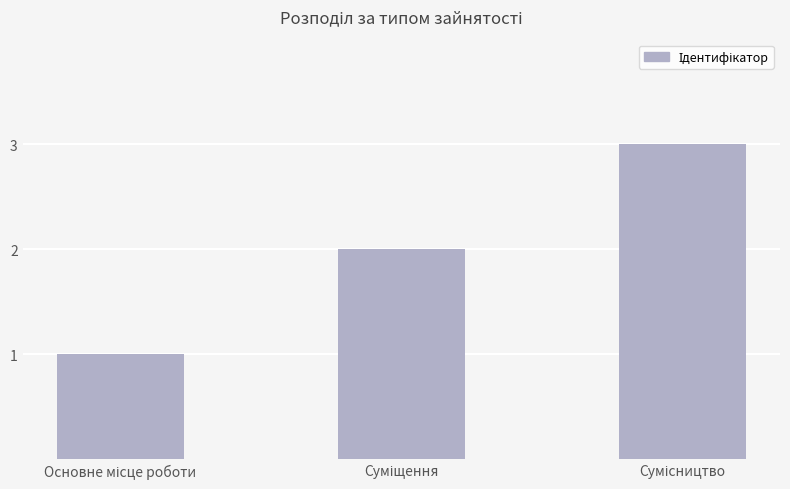

What is the greatest value displayed?

3